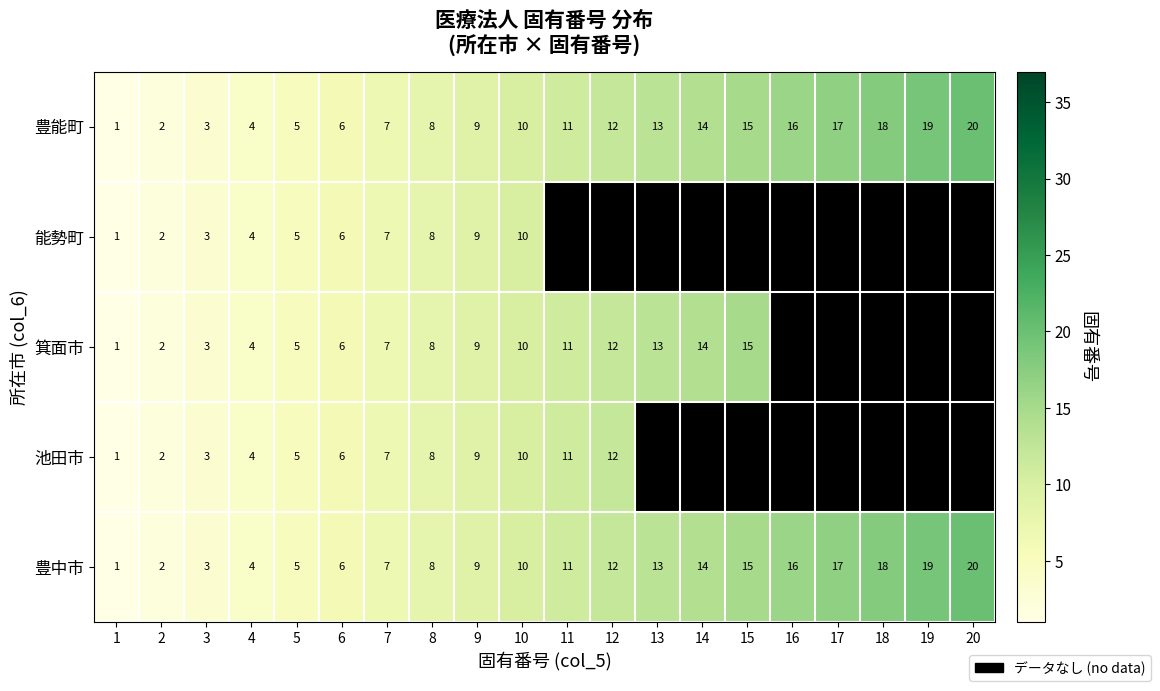

What is the difference between the maximum and second lowest values in the 豊中市 series?

18